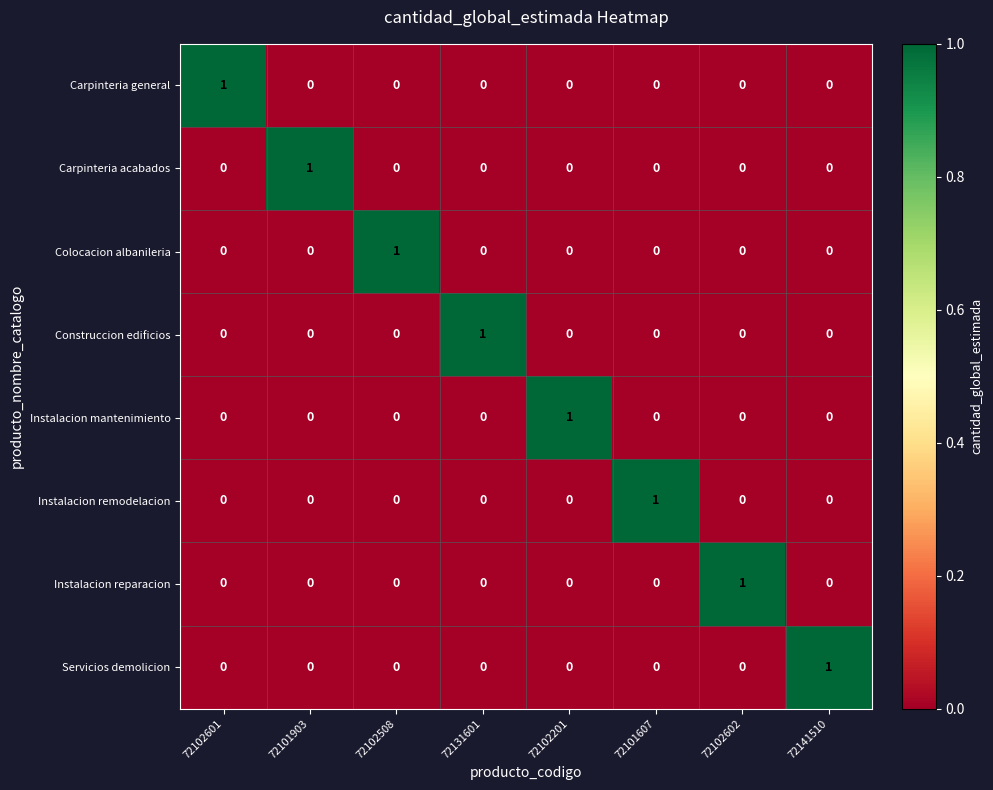

At which label does Instalacion mantenimiento reach its peak?

72102201